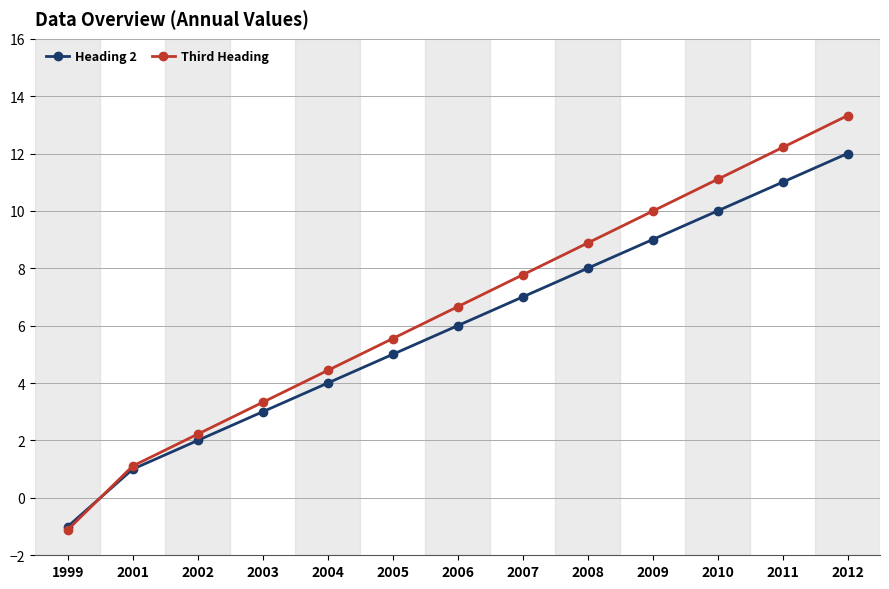

Is it true that Third Heading equals 12.2 at 2011?

True